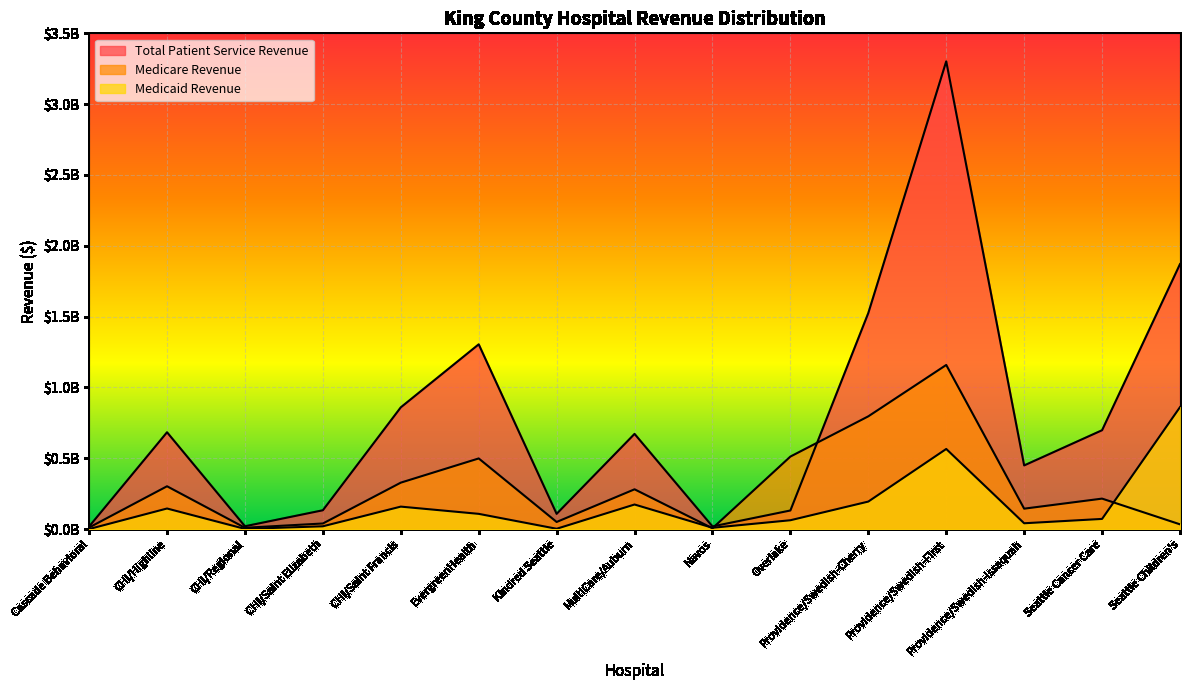

Reading left to right, list all the values displayed in this chart.

Total Patient Service Revenue: Cascade Behavioral=18142387	CHI/Highline=683643443	CHI/Regional=20027674	CHI/Saint Elizabeth=132962270	CHI/Saint Francis=859564704	EvergreenHealth=1304415187	Kindred Seattle=107521046	MultiCare/Auburn=672158774	Navos=18897706	Overlake=131438338	Providence/Swedish-Cherry=1525577705	Providence/Swedish-First=3302095918	Providence/Swedish-Issaquah=449499759	Seattle Cancer Care=698069767	Seattle Children's=1870722051
Medicare Revenue: Cascade Behavioral=11033395	CHI/Highline=302385348	CHI/Regional=9451747	CHI/Saint Elizabeth=39554011	CHI/Saint Francis=327977493	EvergreenHealth=498876246	Kindred Seattle=50324083	MultiCare/Auburn=280961678	Navos=5957155	Overlake=512080656	Providence/Swedish-Cherry=796129601	Providence/Swedish-First=1158805878	Providence/Swedish-Issaquah=144260601	Seattle Cancer Care=215222447	Seattle Children's=33688770
Medicaid Revenue: Cascade Behavioral=419820	CHI/Highline=145398780	CHI/Regional=1456688	CHI/Saint Elizabeth=19839696	CHI/Saint Francis=158742834	EvergreenHealth=107672587	Kindred Seattle=2395889	MultiCare/Auburn=173632197	Navos=9380260	Overlake=62549592	Providence/Swedish-Cherry=194393971	Providence/Swedish-First=565768163	Providence/Swedish-Issaquah=41245196	Seattle Cancer Care=71904391	Seattle Children's=861072513